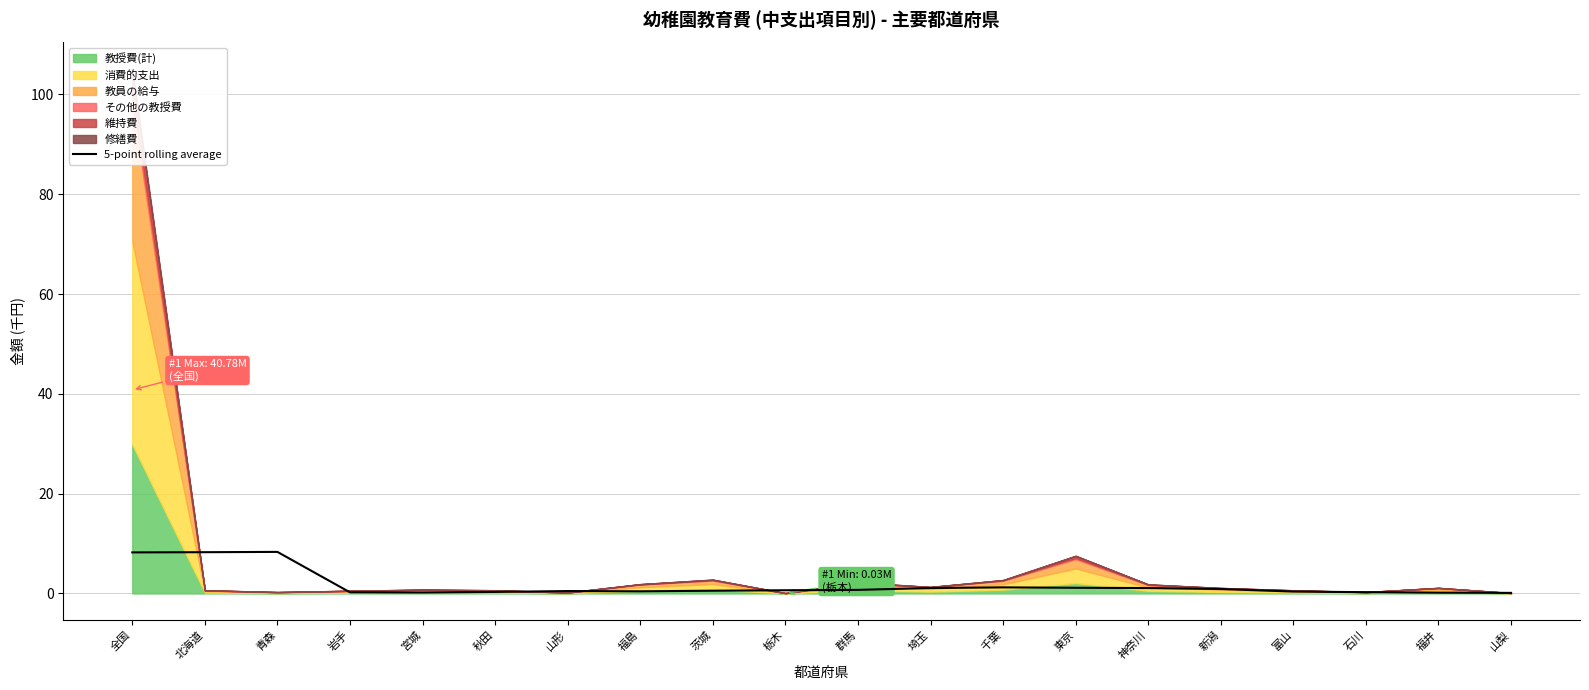

What is the average value?

1.7